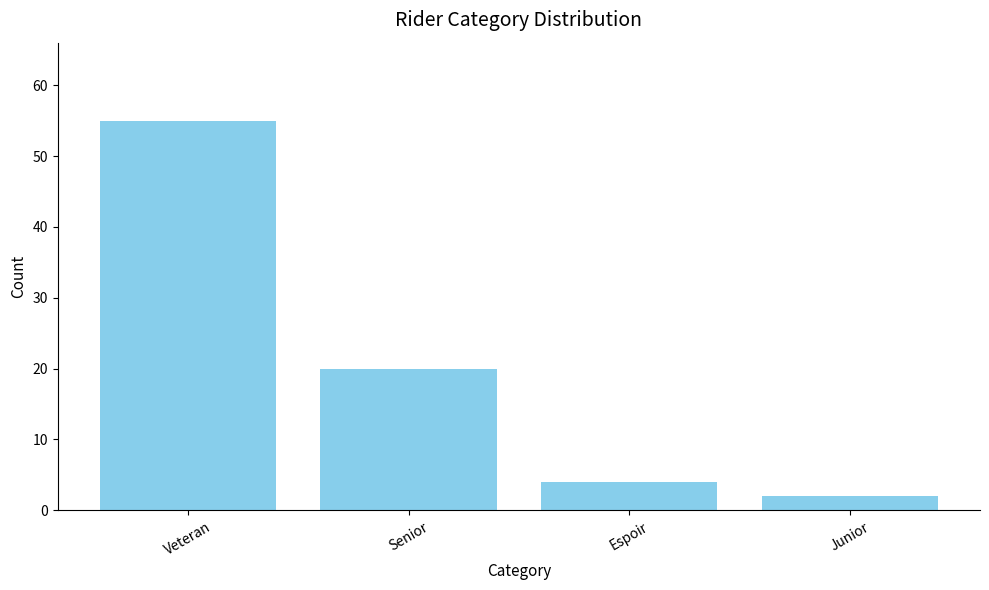

How many data points are less than 20?

2